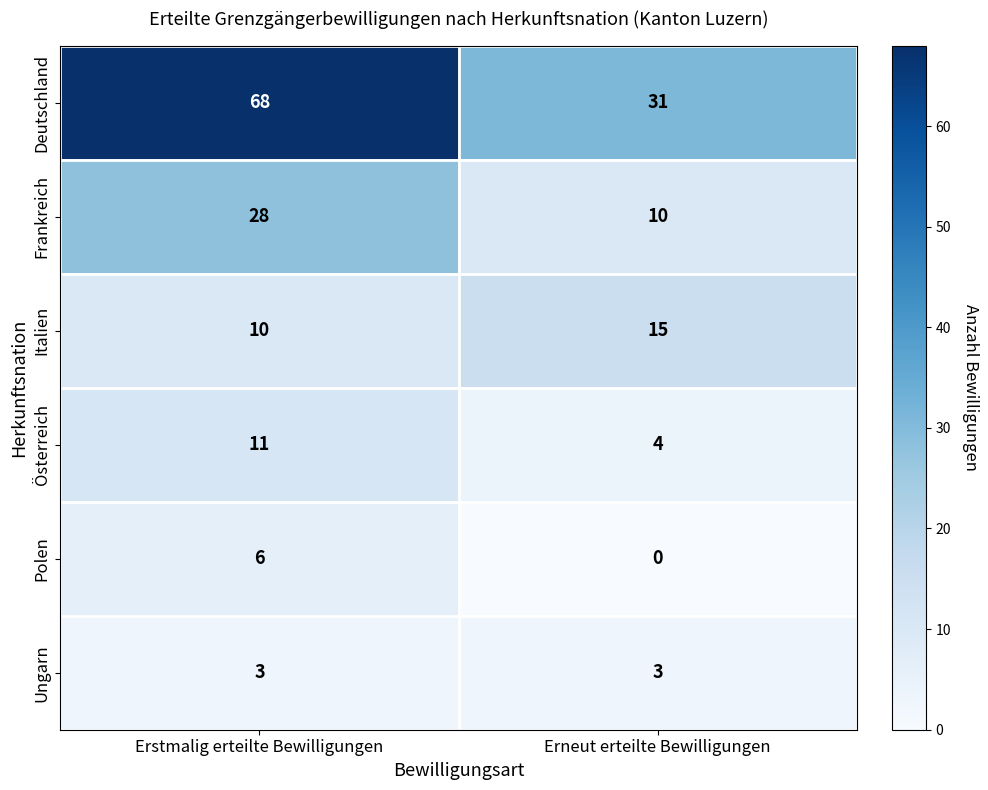

The value of Polen at Erneut erteilte Bewilligungen is 4. True or false?

False